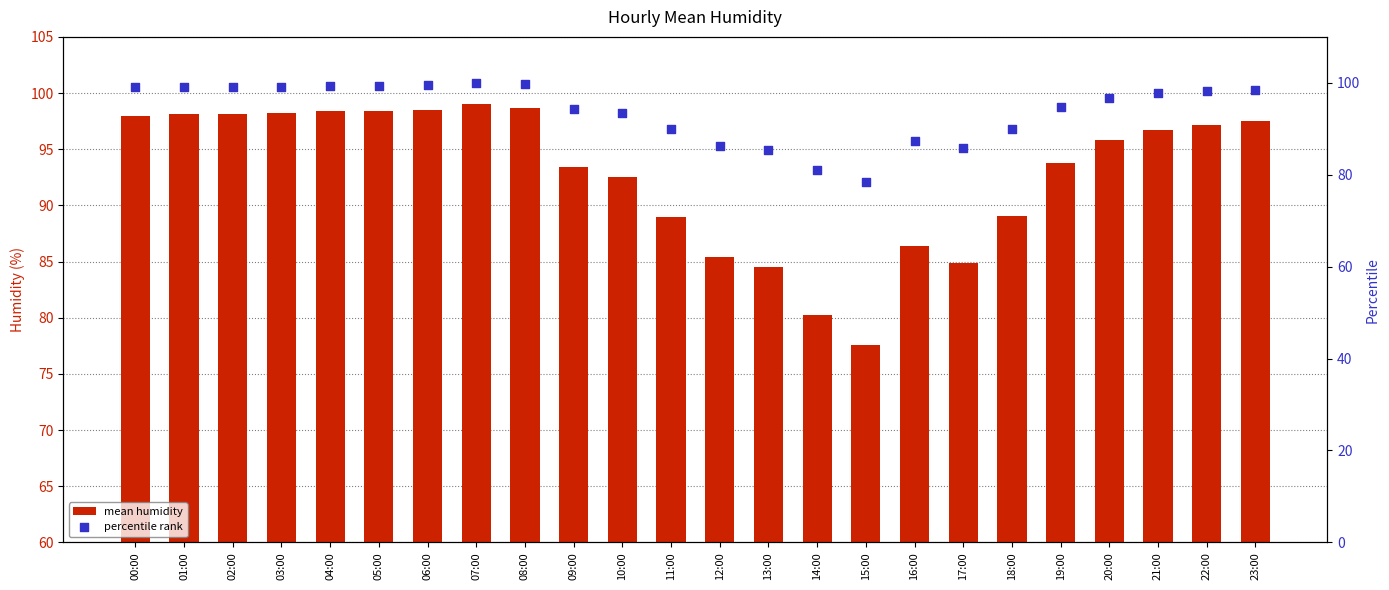

At how many categories does at least one series exceed 85?

22